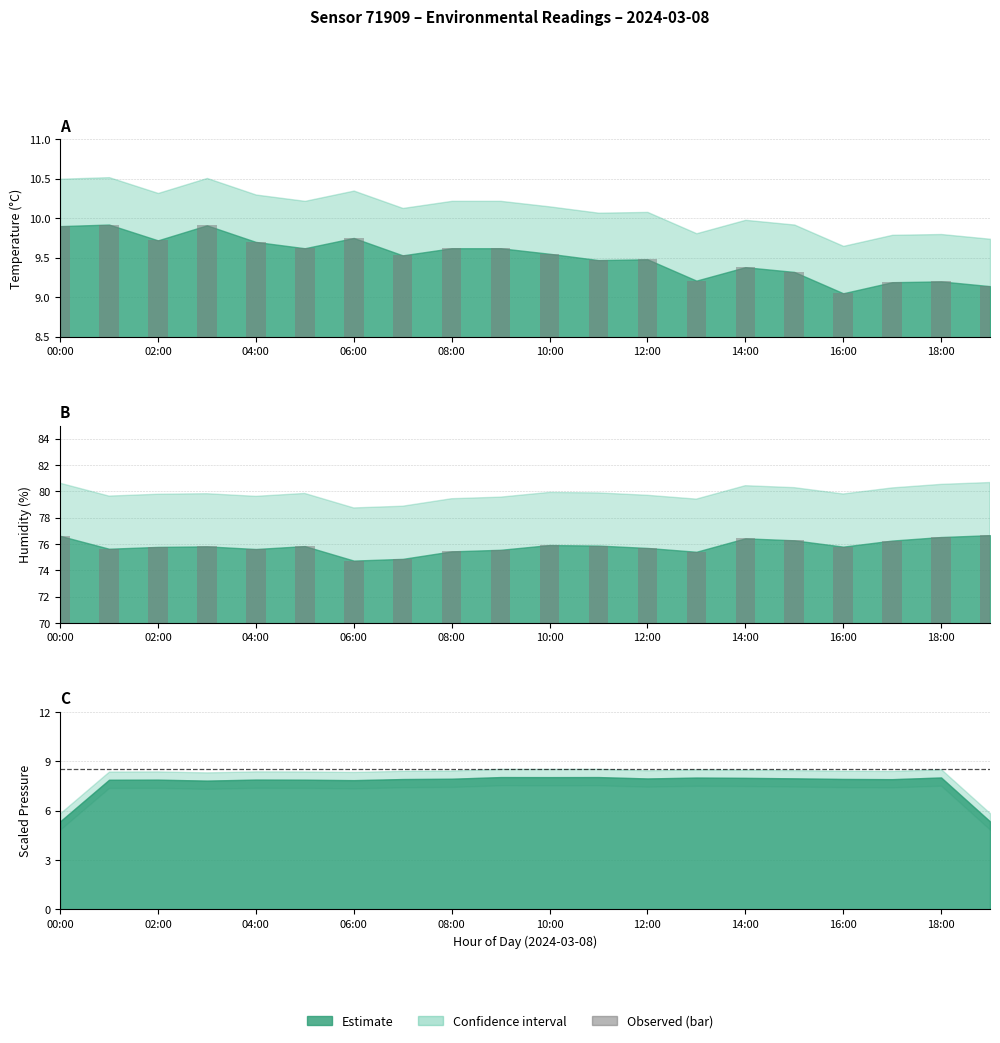

At which category is the sum across all series the highest?

00:00